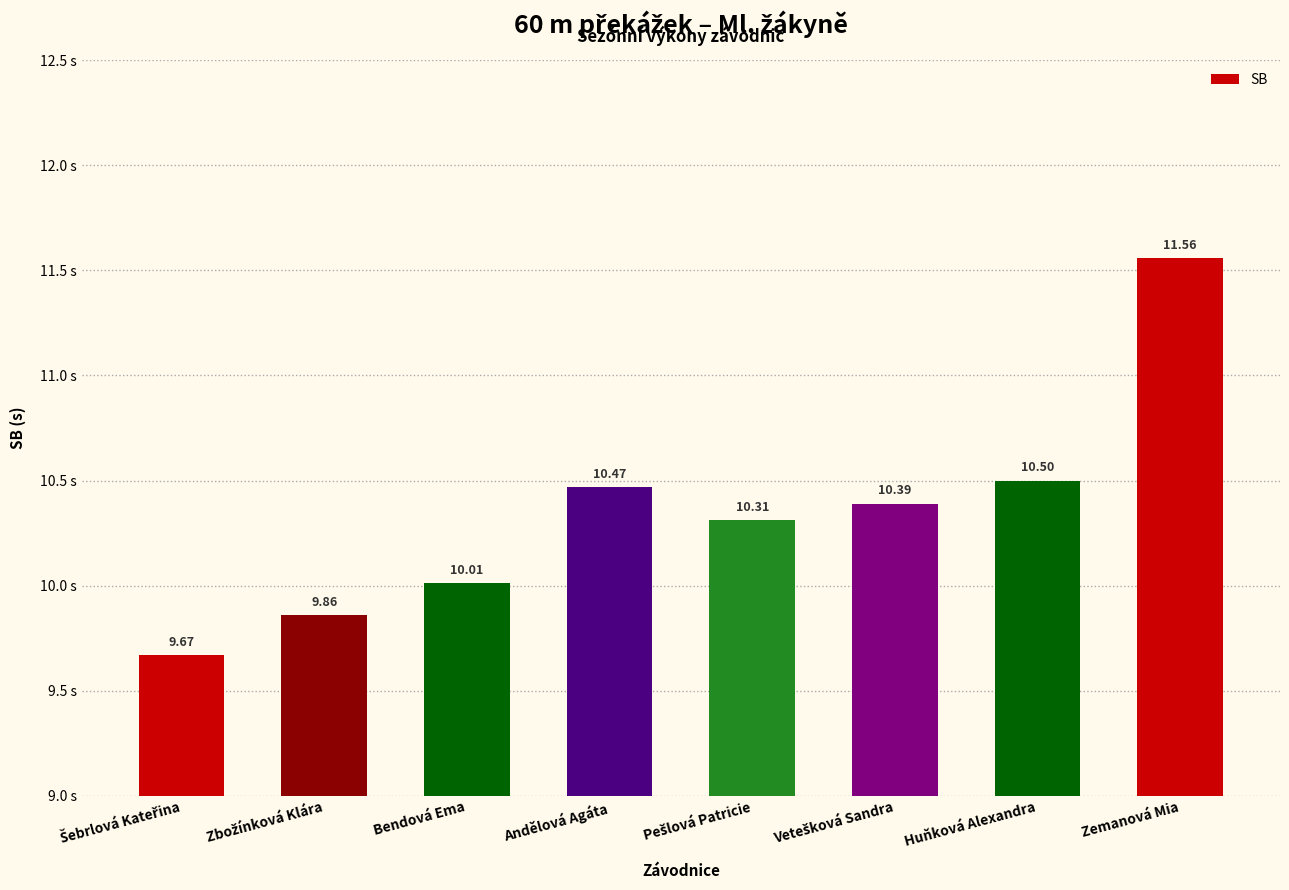

Are the bars grouped side by side (vs. stacked)?

No